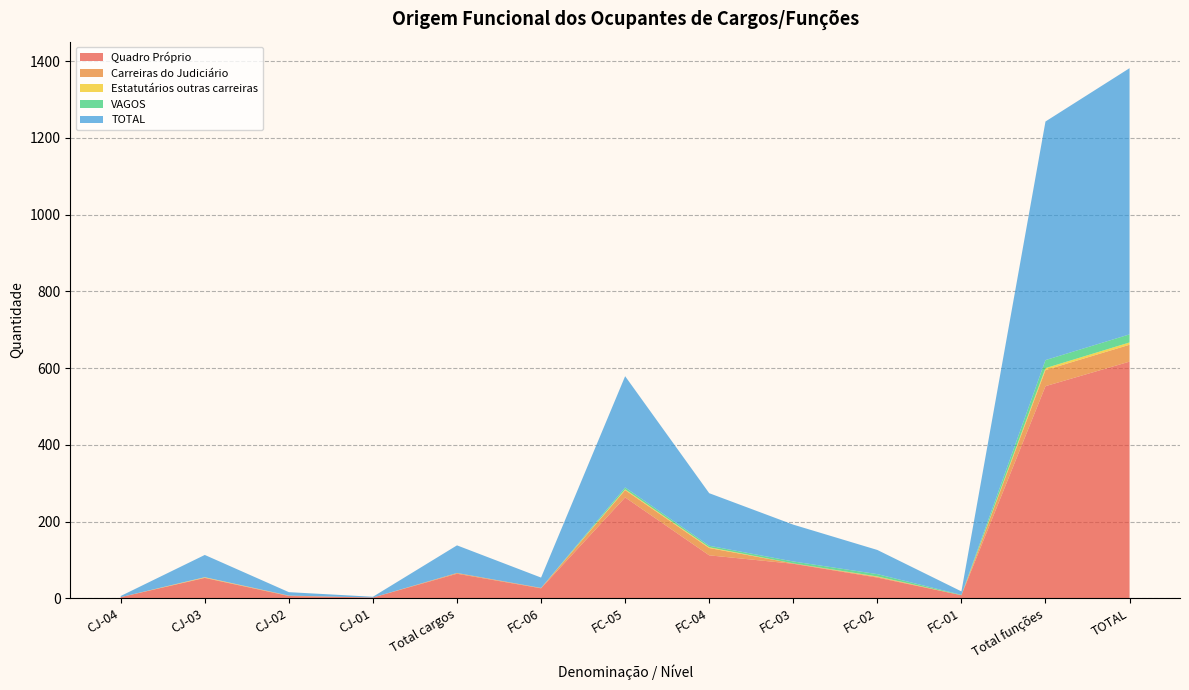

Reading left to right, what are all the values shown in this chart?

Quadro Próprio: CJ-04=3	CJ-03=53	CJ-02=6	CJ-01=2	Total cargos=64	FC-06=26	FC-05=263	FC-04=112	FC-03=90	FC-02=54	FC-01=8	Total funções=553	TOTAL=617
Carreiras do Judiciário: CJ-04=0	CJ-03=1	CJ-02=1	CJ-01=0	Total cargos=2	FC-06=1	FC-05=19	FC-04=19	FC-03=1	FC-02=2	FC-01=0	Total funções=42	TOTAL=44
Estatutários outras carreiras: CJ-04=0	CJ-03=1	CJ-02=0	CJ-01=0	Total cargos=0	FC-06=0	FC-05=2	FC-04=2	FC-03=0	FC-02=1	FC-01=0	Total funções=5	TOTAL=6
VAGOS: CJ-04=0	CJ-03=0	CJ-02=0	CJ-01=0	Total cargos=0	FC-06=0	FC-05=5	FC-04=4	FC-03=5	FC-02=6	FC-01=1	Total funções=21	TOTAL=21
TOTAL: CJ-04=3	CJ-03=58	CJ-02=9	CJ-01=2	Total cargos=72	FC-06=27	FC-05=290	FC-04=137	FC-03=96	FC-02=63	FC-01=9	Total funções=622	TOTAL=694